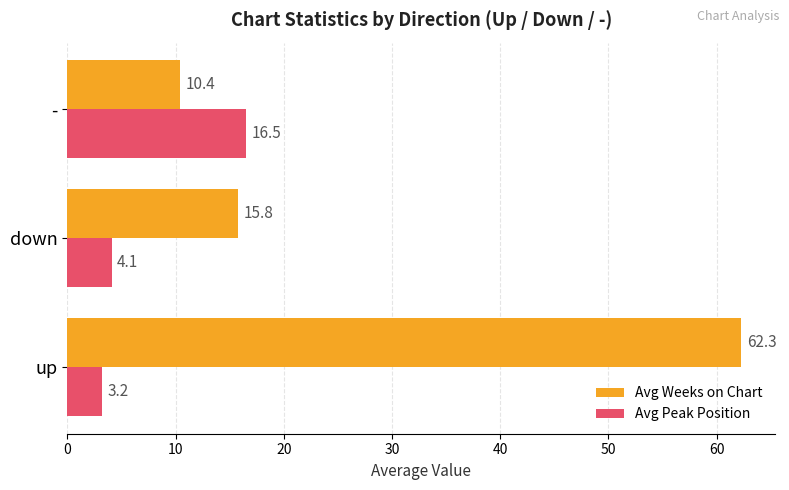

Between up and -, which series saw the biggest shift?

Avg Weeks on Chart